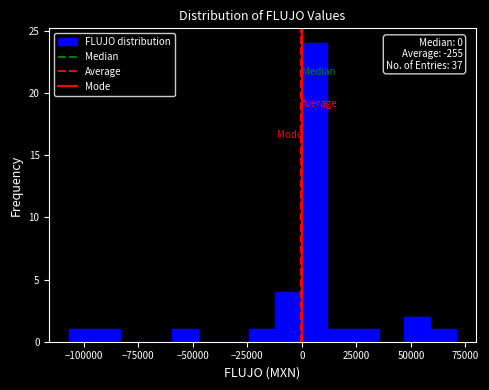

Read against the x-axis, roughly where is the centre of the tallest bar?

5000